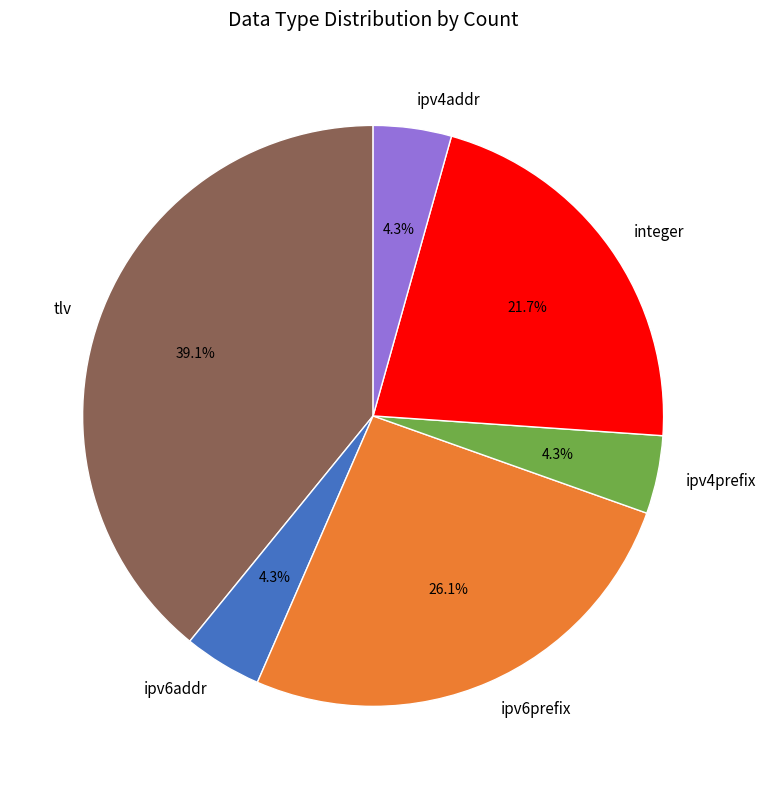

Which slice is the largest?

tlv